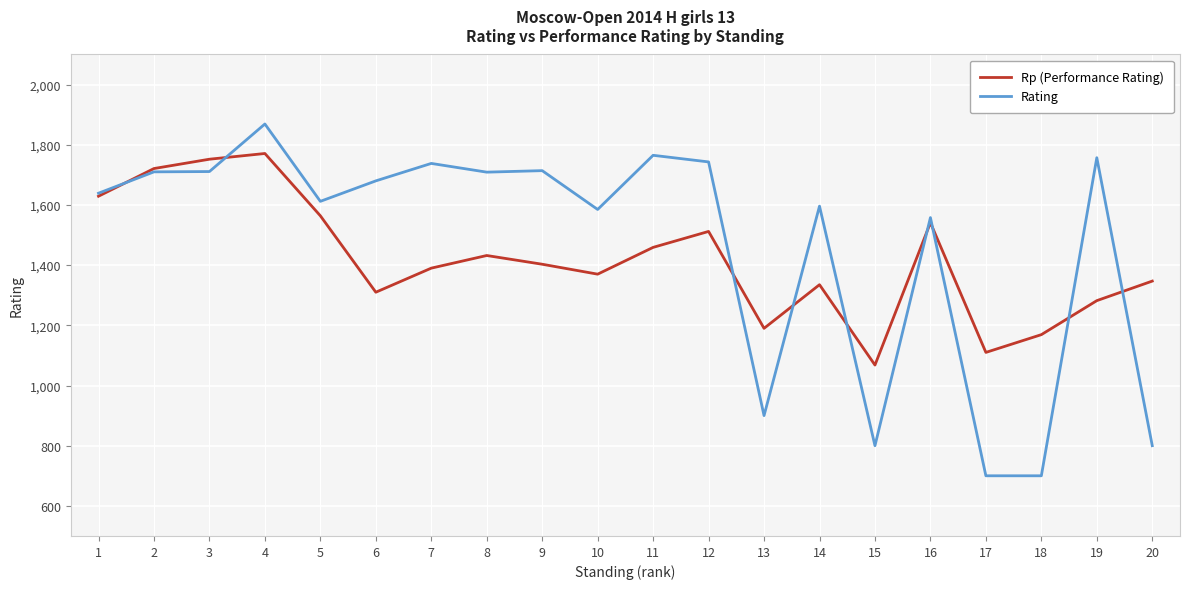

What are all the series names shown in the legend?

Rp (Performance Rating), Rating